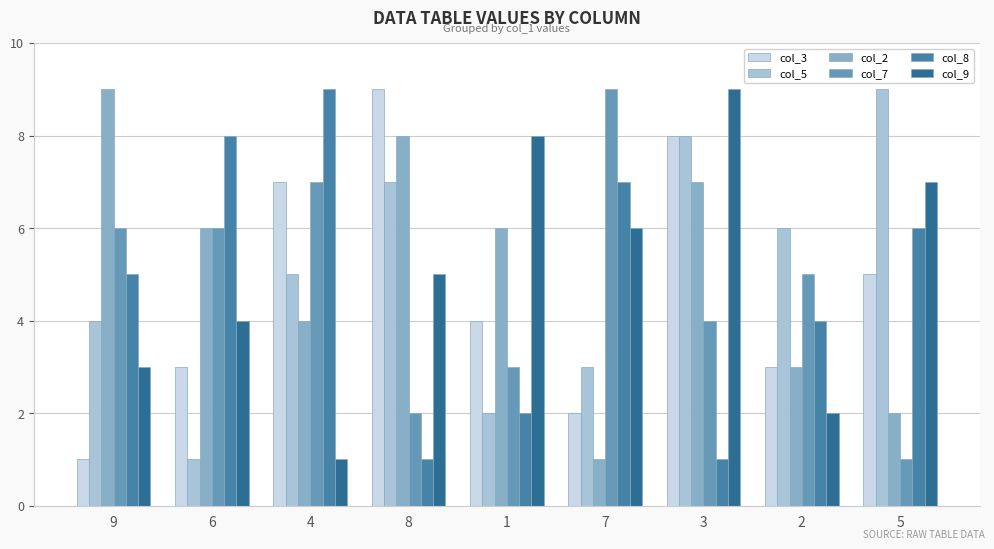

What is the greatest value displayed?

9